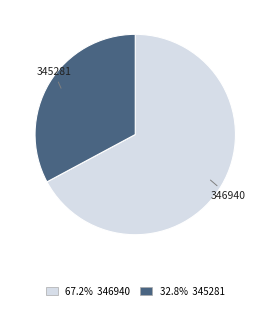

Approximately how many times larger is the value at 346940 compared to 345281?

2.0